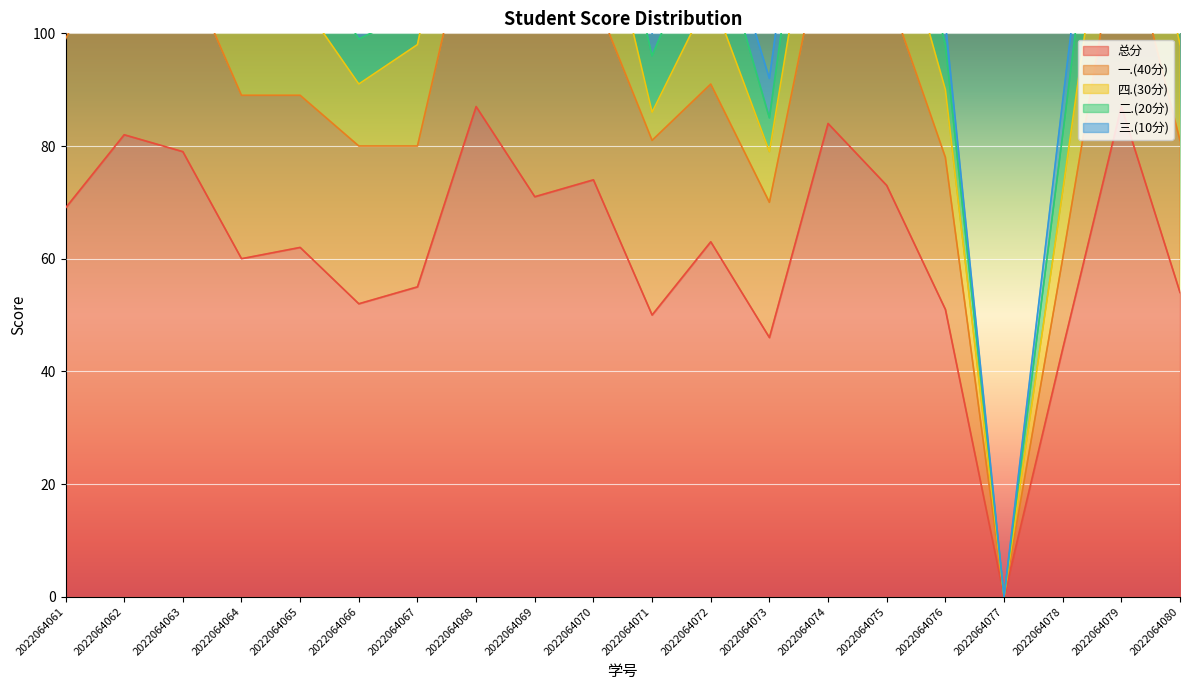

Reading left to right, extract all data points from this chart.

总分: 69	82	79	60	62	52	55	87	71	74	50	63	46	84	73	51	0	44	87	54
一.(40分): 30	37	34	29	27	28	25	38	32	33	31	28	24	37	35	27	0	16	35	27
四.(30分): 19	23	25	15	17	11	18	23	17	23	5	16	9	21	19	12	0	12	24	17
二.(20分): 10	14	14	10	10	8	6	20	14	12	10	14	6	18	12	8	0	10	20	4
三.(10分): 10	8	6	6	8	5	6	6	8	6	4	5	7	8	7	4	0	6	8	6